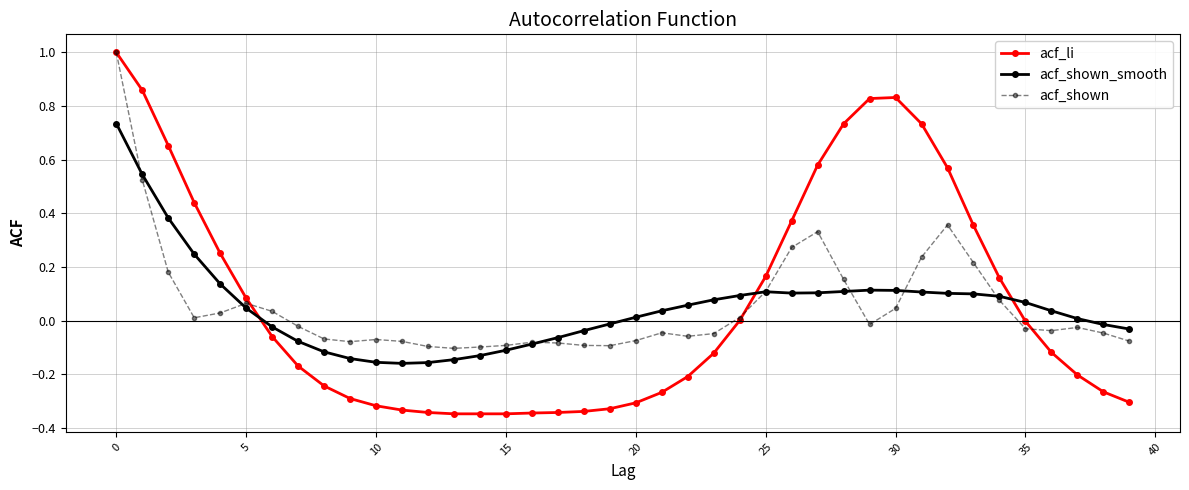

True or false: acf_shown_smooth has more than 0 points higher than both neighbors.

True